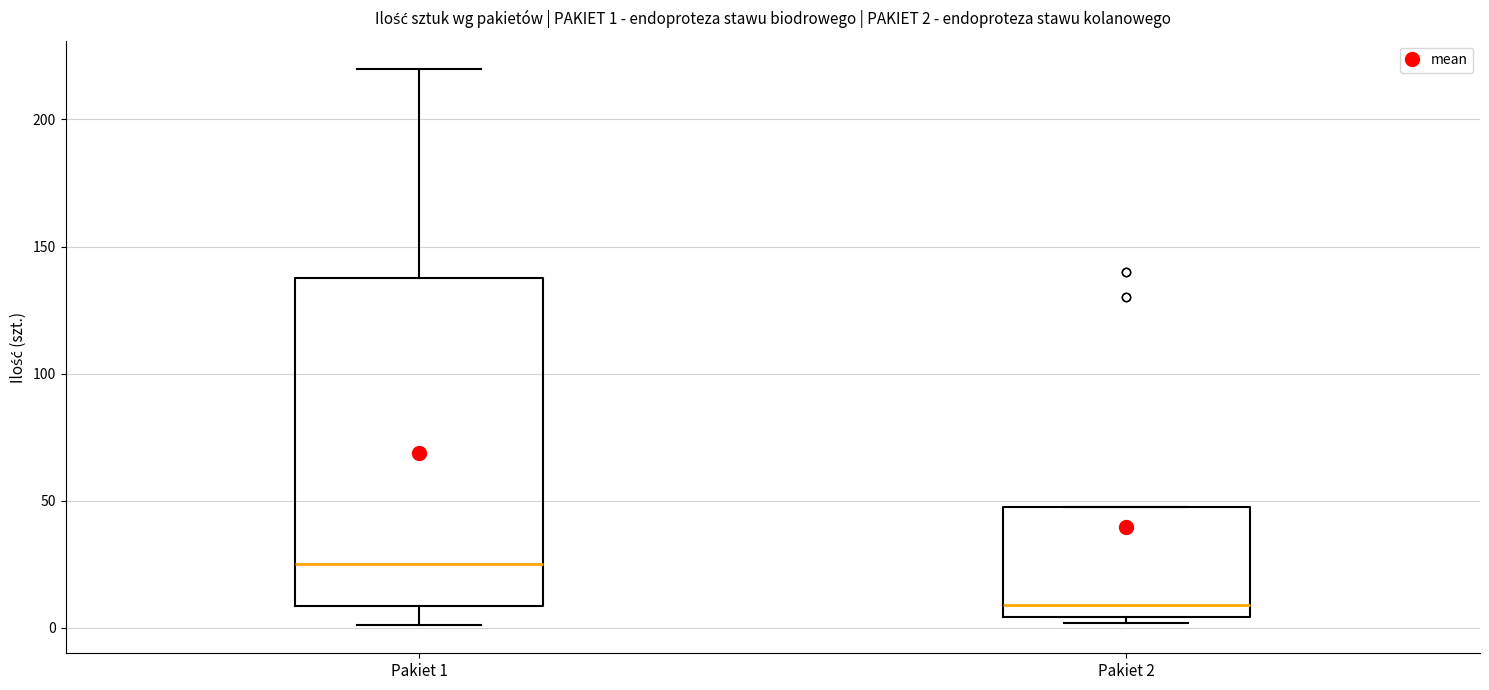

Which box is the tallest, from its lower edge to its upper edge?

Pakiet 1